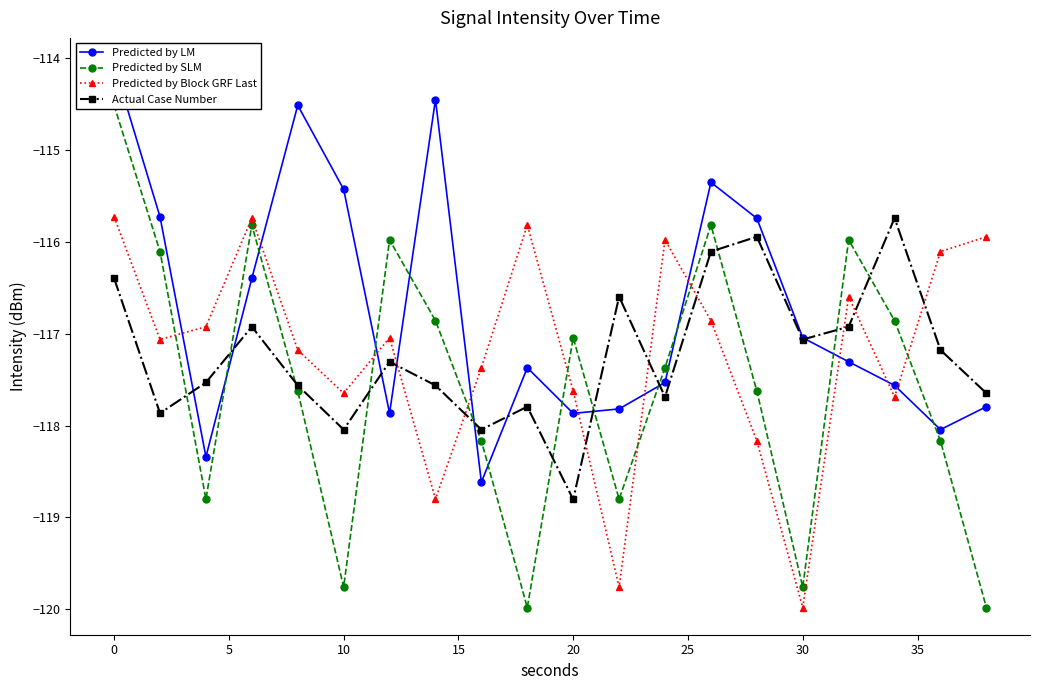

Reading left to right, list all the values displayed in this chart.

Predicted by LM: -114.1	-115.7	-118.3	-116.4	-114.5	-115.4	-117.9	-114.4	-118.6	-117.4	-117.9	-117.8	-117.5	-115.3	-115.7	-117.0	-117.3	-117.6	-118.0	-117.8
Predicted by SLM: -114.5	-116.1	-118.8	-115.8	-117.6	-119.8	-116.0	-116.9	-118.2	-120.0	-117.0	-118.8	-117.4	-115.8	-117.6	-119.8	-116.0	-116.9	-118.2	-120.0
Predicted by Block GRF Last: -115.7	-117.1	-116.9	-115.7	-117.2	-117.6	-117.0	-118.8	-117.4	-115.8	-117.6	-119.8	-116.0	-116.9	-118.2	-120.0	-116.6	-117.7	-116.1	-115.9
Actual Case Number: -116.4	-117.9	-117.5	-116.9	-117.6	-118.0	-117.3	-117.6	-118.0	-117.8	-118.8	-116.6	-117.7	-116.1	-115.9	-117.1	-116.9	-115.7	-117.2	-117.6